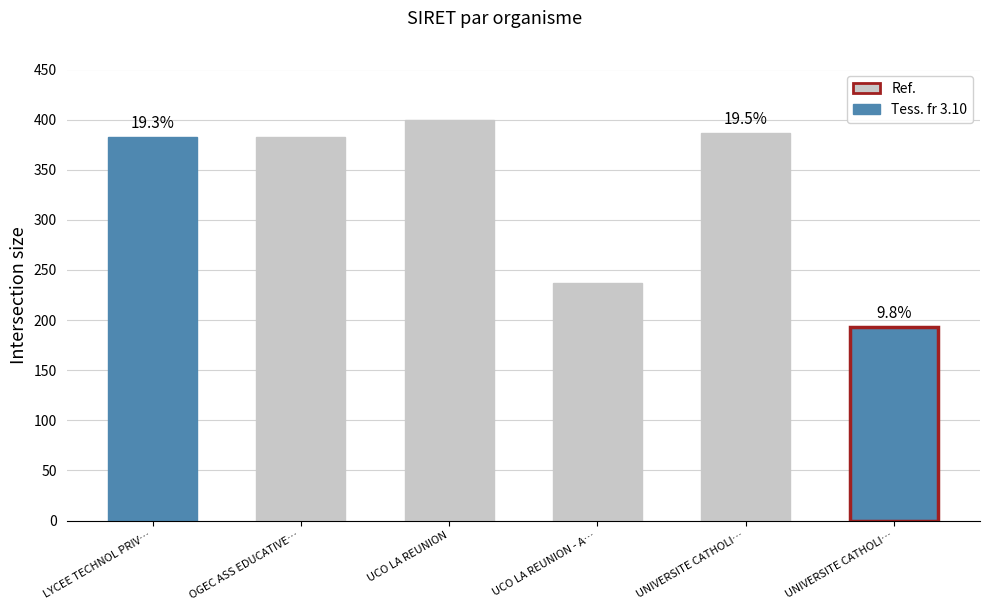

Does the chart contain any negative values?

No